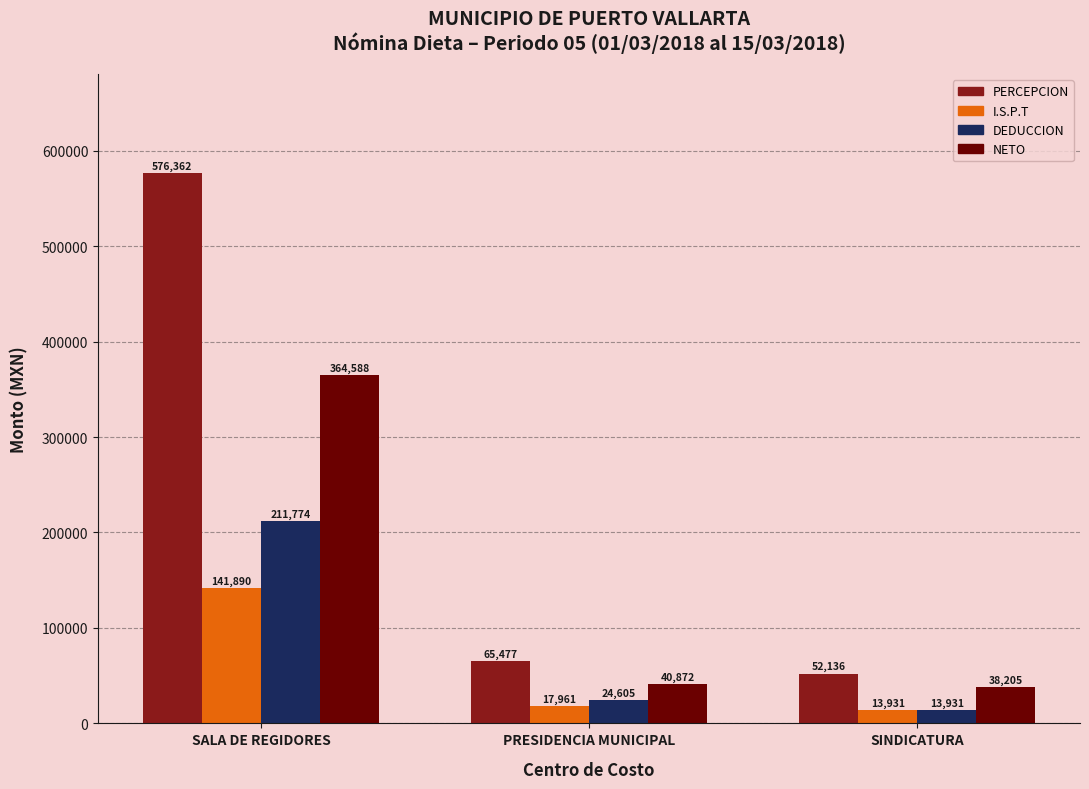

The NETO series shows 544582.8 at SALA DE REGIDORES. True or false?

False